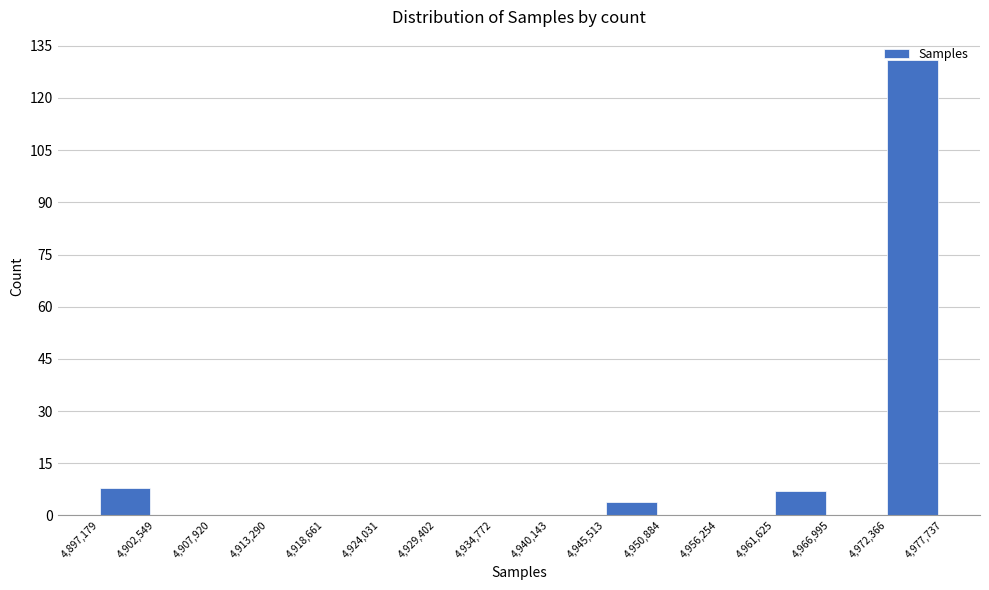

Reading left to right, transcribe this chart: for each bar, give the range it covers on the x-axis and its height. The values are not printed on the chart, so give them approximately, as read against the axis.

4,897,179 to 4,902,549: 8
4,902,549 to 4,907,920: 0
4,907,920 to 4,913,290: 0
4,913,290 to 4,918,661: 0
4,918,661 to 4,924,031: 0
4,924,031 to 4,929,402: 0
4,929,402 to 4,934,772: 0
4,934,772 to 4,940,143: 0
4,940,143 to 4,945,513: 0
4,945,513 to 4,950,884: 4
4,950,884 to 4,956,254: 0
4,956,254 to 4,961,625: 0
4,961,625 to 4,966,995: 8
4,966,995 to 4,972,366: 0
4,972,366 to 4,977,737: 132